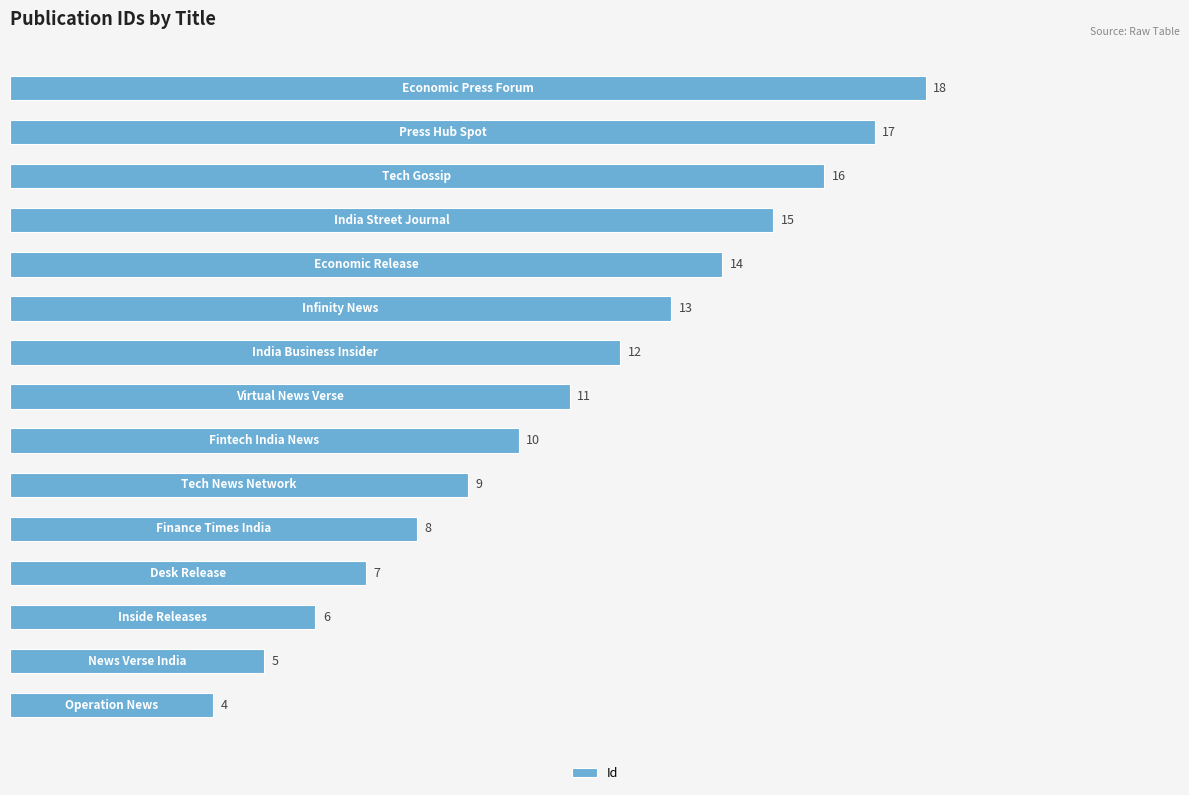

What is the difference between the maximum and minimum values?

14